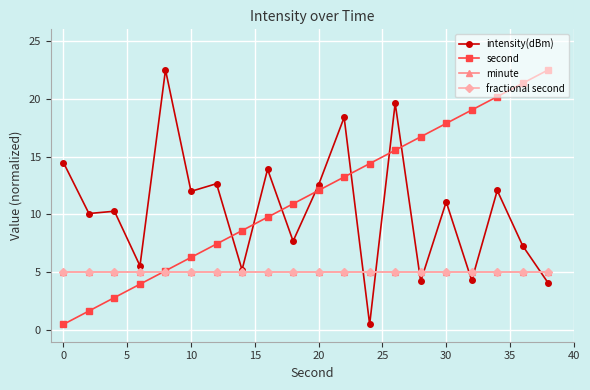

Reading right to left, extract all data points from this chart.

intensity(dBm): 4.1	7.3	12.1	4.3	11.1	4.2	19.6	0.5	18.4	12.6	7.7	13.9	5.2	12.7	12.0	22.5	5.6	10.3	10.1	14.5
second: 22.5	21.3	20.2	19.0	17.9	16.7	15.6	14.4	13.2	12.1	10.9	9.8	8.6	7.4	6.3	5.1	4.0	2.8	1.7	0.5
minute: 5.0	5.0	5.0	5.0	5.0	5.0	5.0	5.0	5.0	5.0	5.0	5.0	5.0	5.0	5.0	5.0	5.0	5.0	5.0	5.0
fractional second: 5.0	5.0	5.0	5.0	5.0	5.0	5.0	5.0	5.0	5.0	5.0	5.0	5.0	5.0	5.0	5.0	5.0	5.0	5.0	5.0